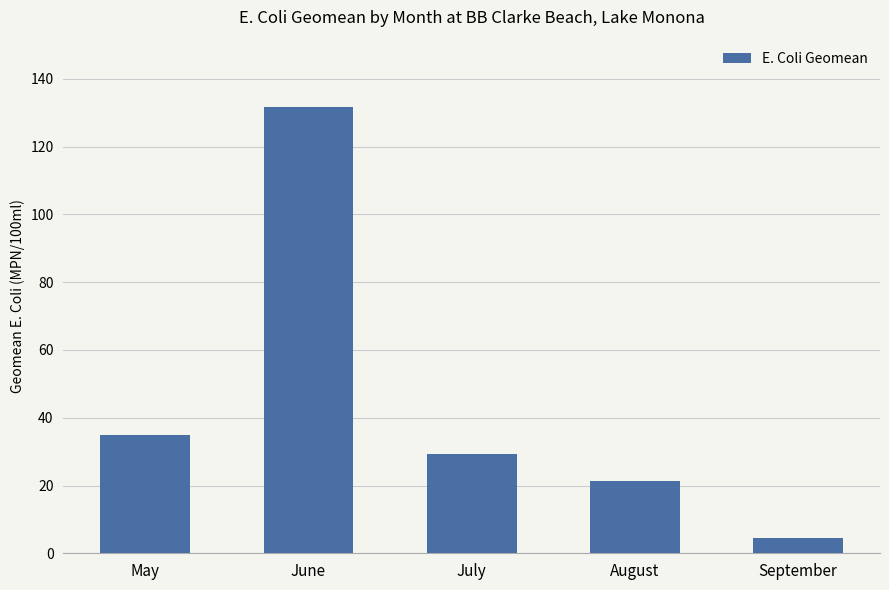

What is the difference between the second highest and second lowest values?

13.7